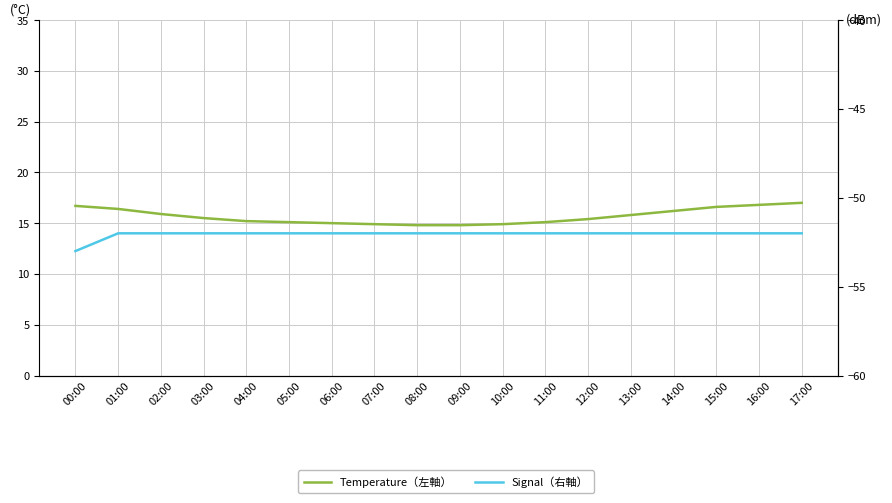

Reading right to left, what are all the values shown in this chart?

Temperature（左軸）: 17:00=17.0	16:00=16.8	15:00=16.6	14:00=16.2	13:00=15.8	12:00=15.4	11:00=15.1	10:00=14.9	09:00=14.8	08:00=14.8	07:00=14.9	06:00=15.0	05:00=15.1	04:00=15.2	03:00=15.5	02:00=15.9	01:00=16.4	00:00=16.7
Signal（右軸）: 17:00=-52.0	16:00=-52.0	15:00=-52.0	14:00=-52.0	13:00=-52.0	12:00=-52.0	11:00=-52.0	10:00=-52.0	09:00=-52.0	08:00=-52.0	07:00=-52.0	06:00=-52.0	05:00=-52.0	04:00=-52.0	03:00=-52.0	02:00=-52.0	01:00=-52.0	00:00=-53.0